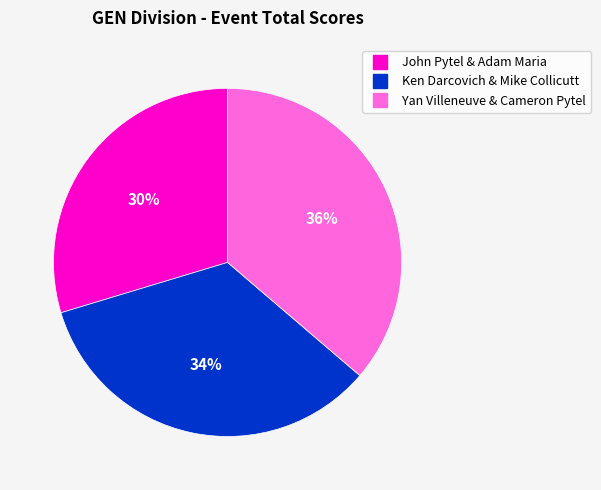

Is there any slice that represents more than half of the pie?

No